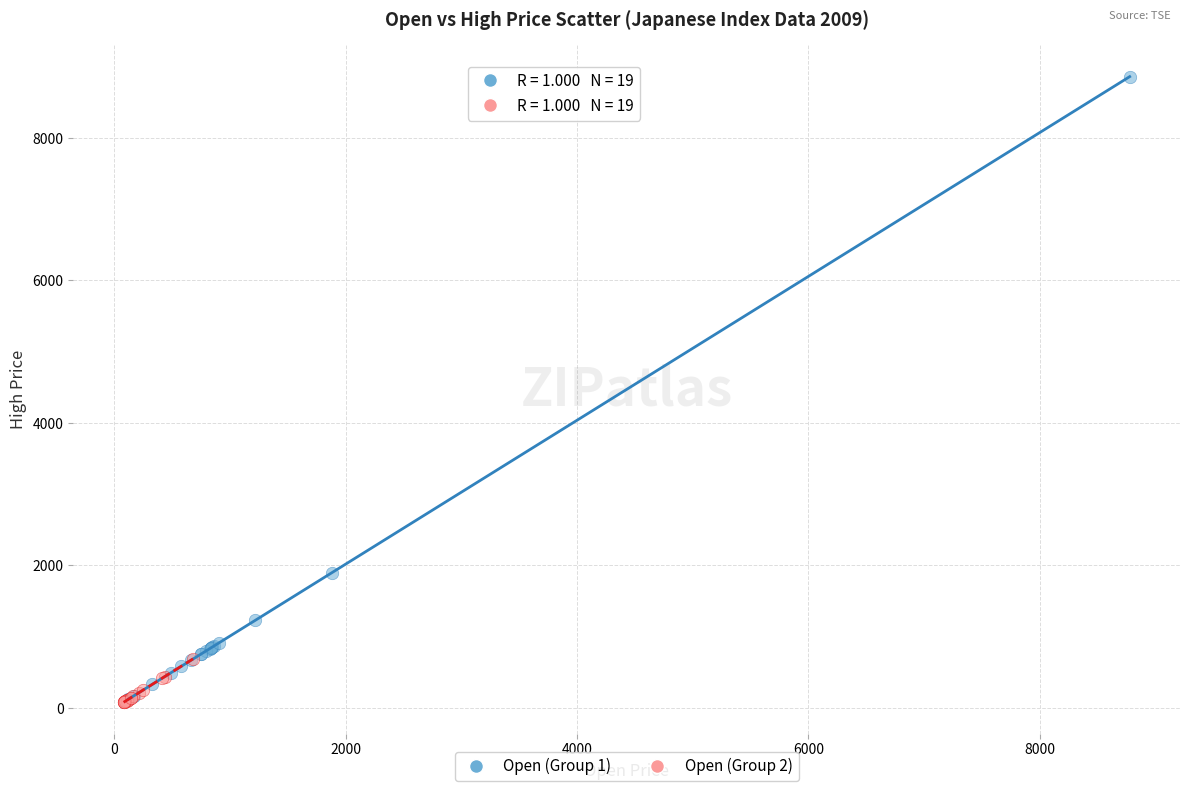

Which series has the largest Y range (max minus min)?

Open (Group 1)